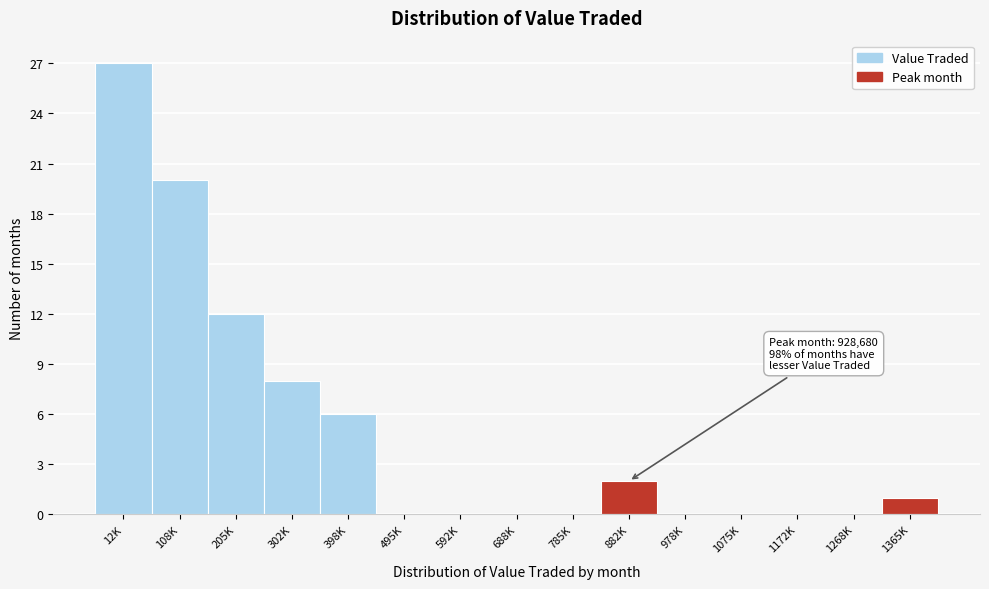

Reading right to left, what are all the values shown in this chart?

1365K=1	1268K=0	1172K=0	1075K=0	978K=0	882K=2	785K=0	688K=0	592K=0	495K=0	398K=6	302K=8	205K=12	108K=20	12K=27